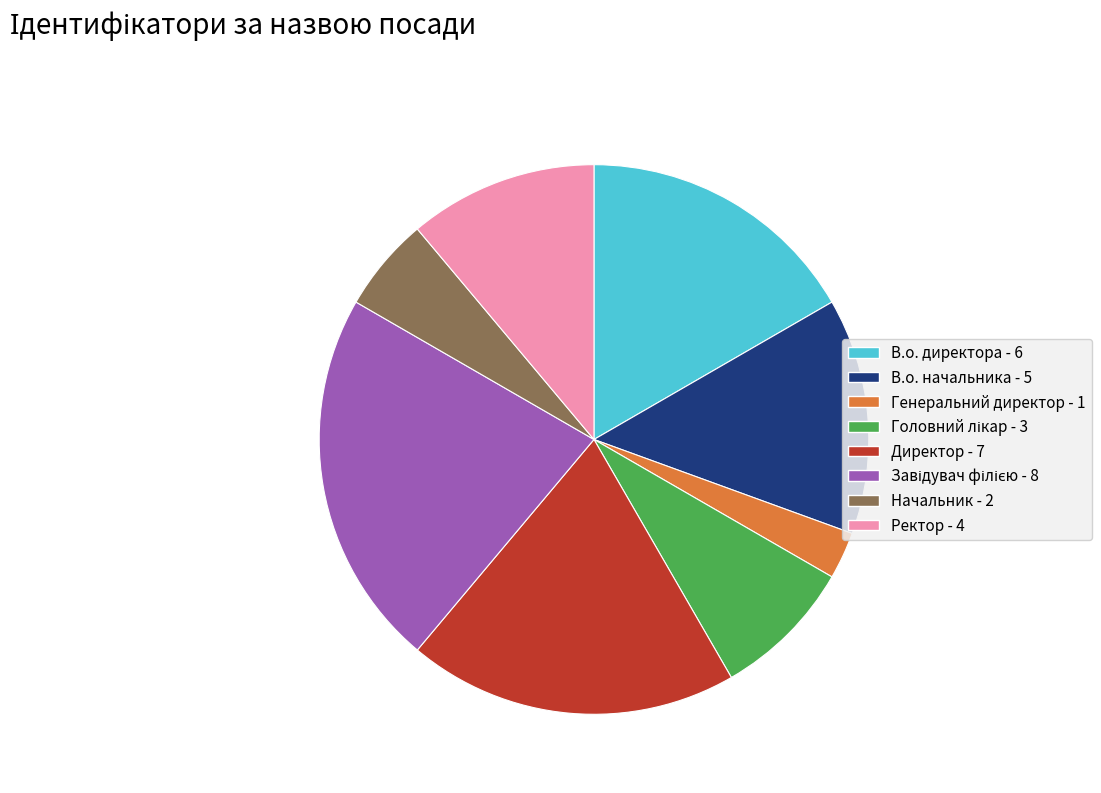

Between Начальник and В.о. начальника, which is larger?

В.о. начальника